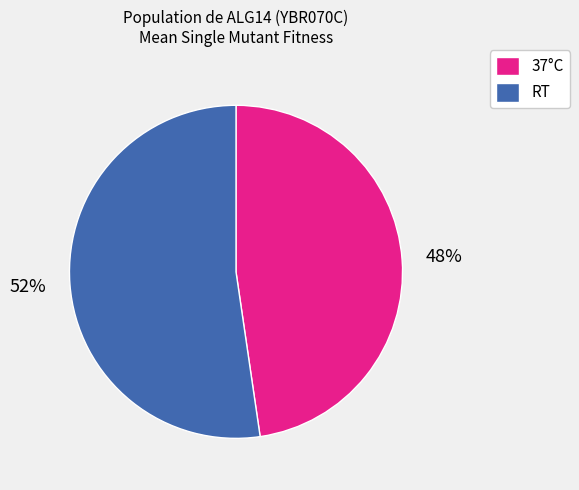

To the nearest percent, what is the combined percentage of RT and 37°C?

100%